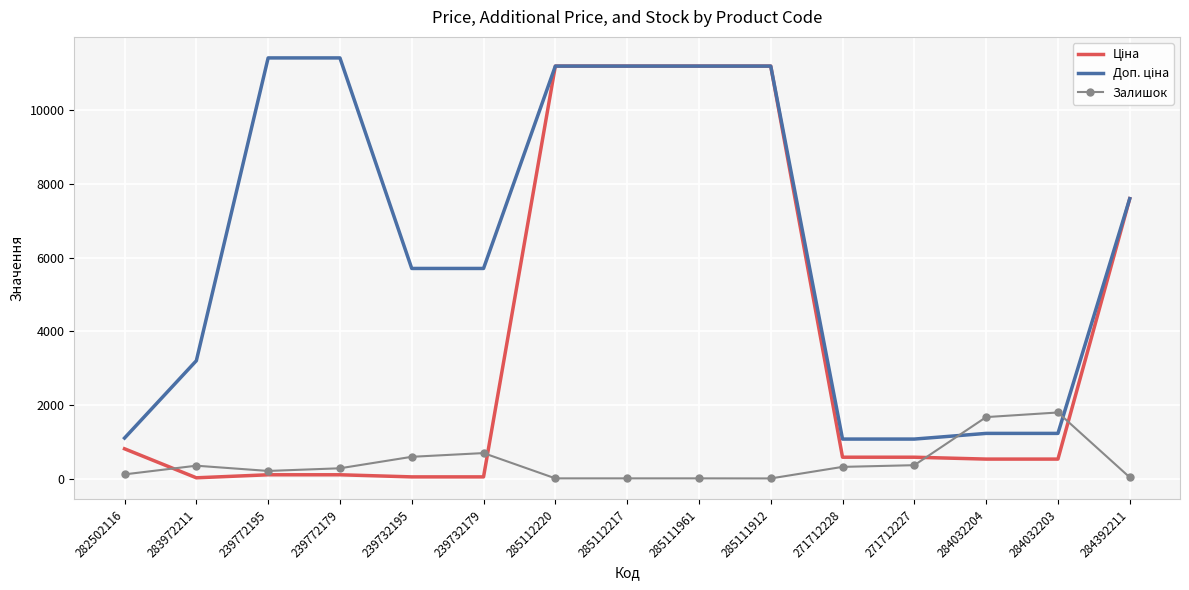

What is the total value across all series at 284032204?

3451.4